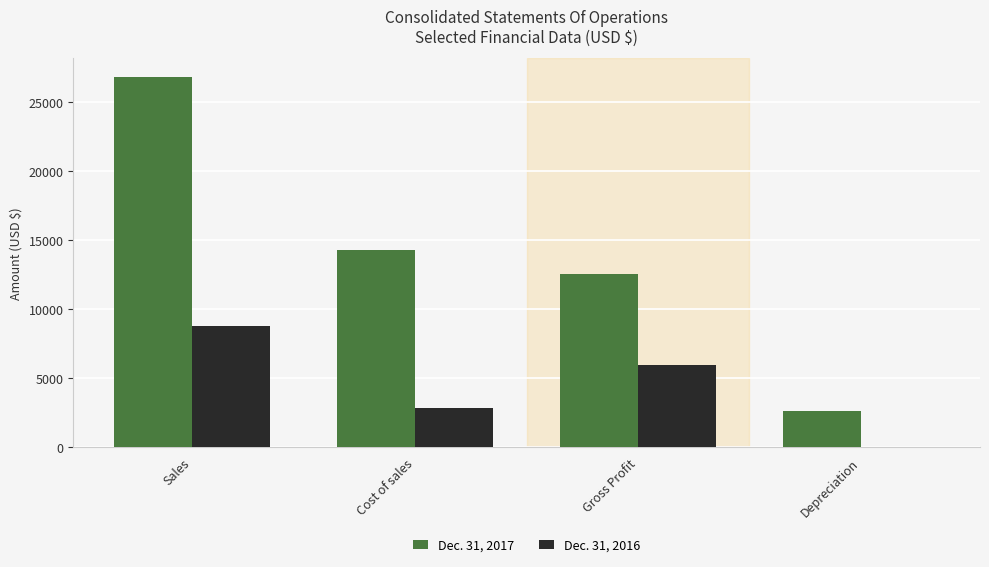

How many data points does each series have?

4